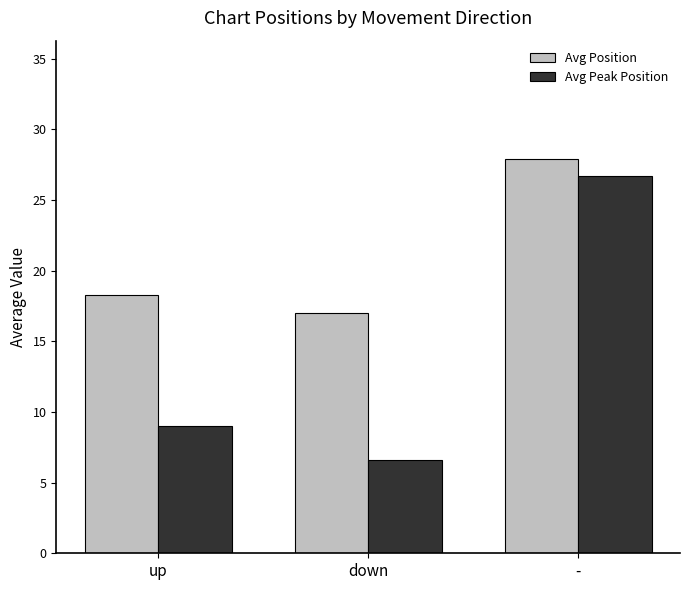

What are all the series names shown in the legend?

Avg Position, Avg Peak Position